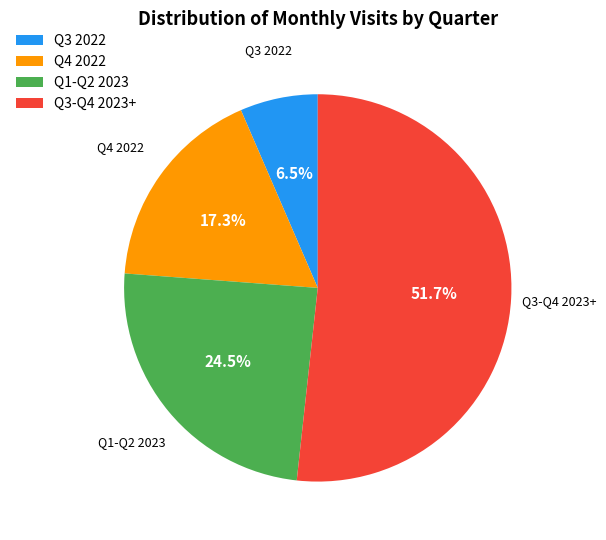

Which slice is the largest?

Q3-Q4 2023+